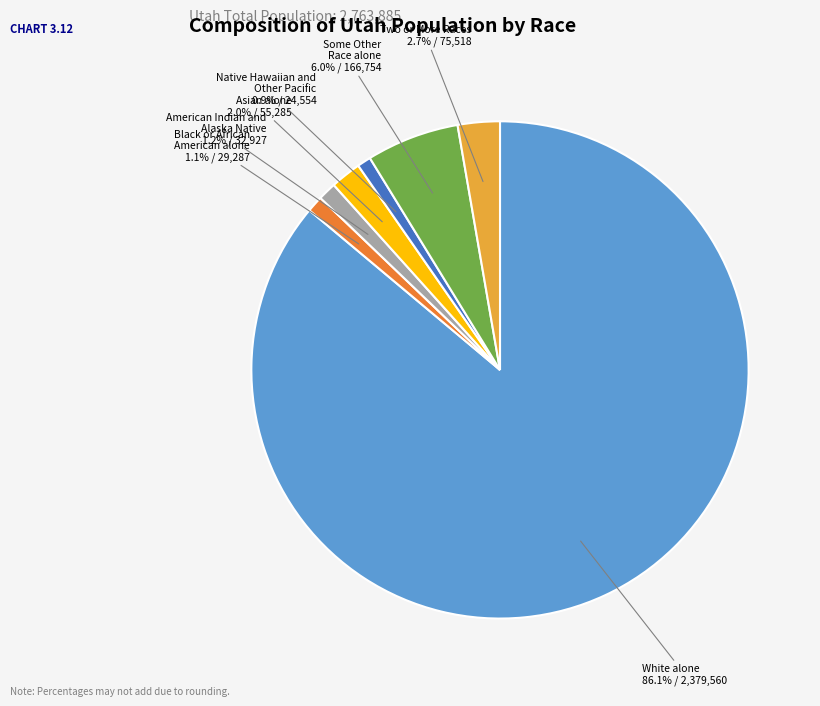

Is it true that Black or African American alone is 1% of the pie?

True